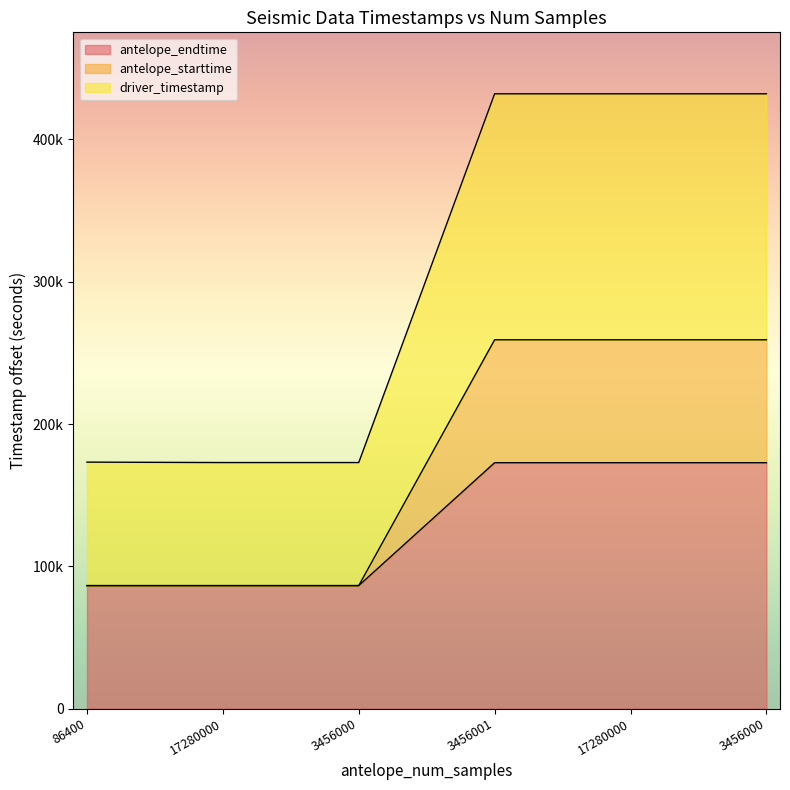

Is the value of antelope_endtime at 3456001 greater than the value of driver_timestamp at 17280000?

No